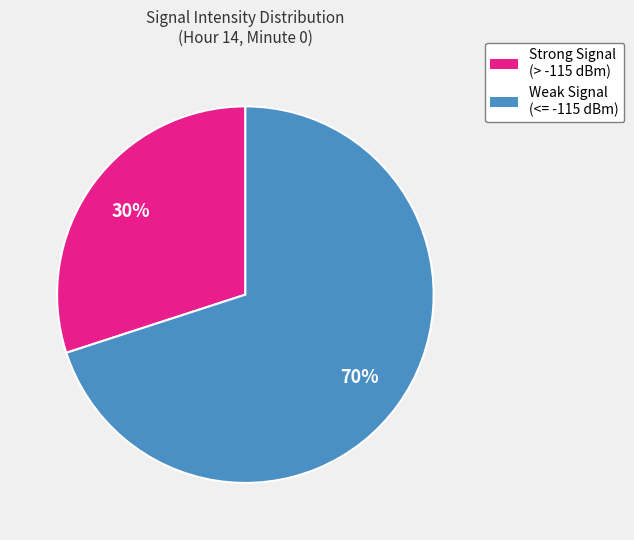

To the nearest percent, what is the difference between the largest and smallest slice percentages?

40%